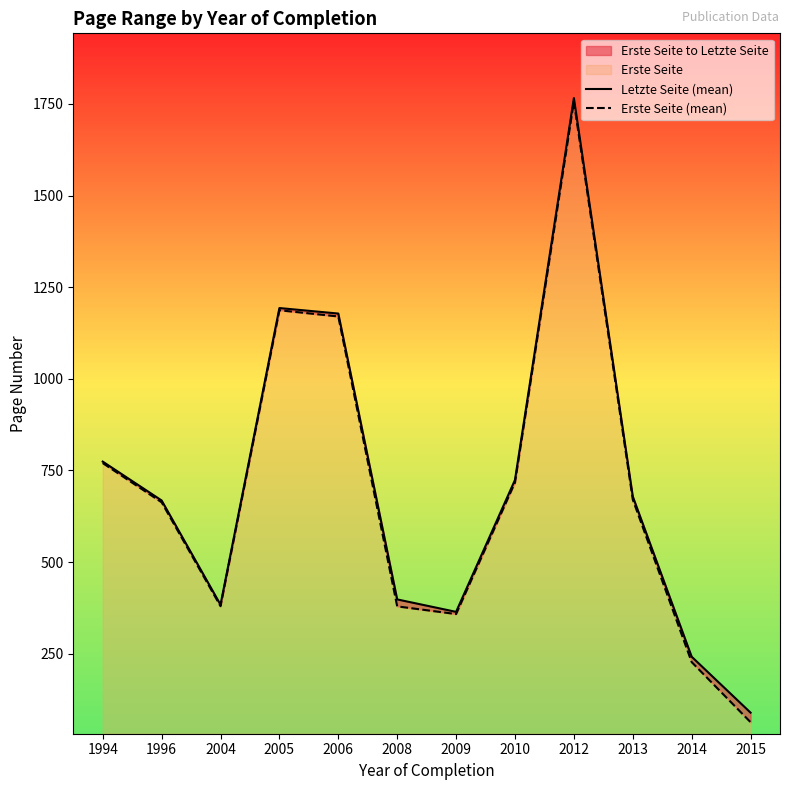

What is the difference between the Letzte Seite (mean) values at 2009 and 2006?

814.0